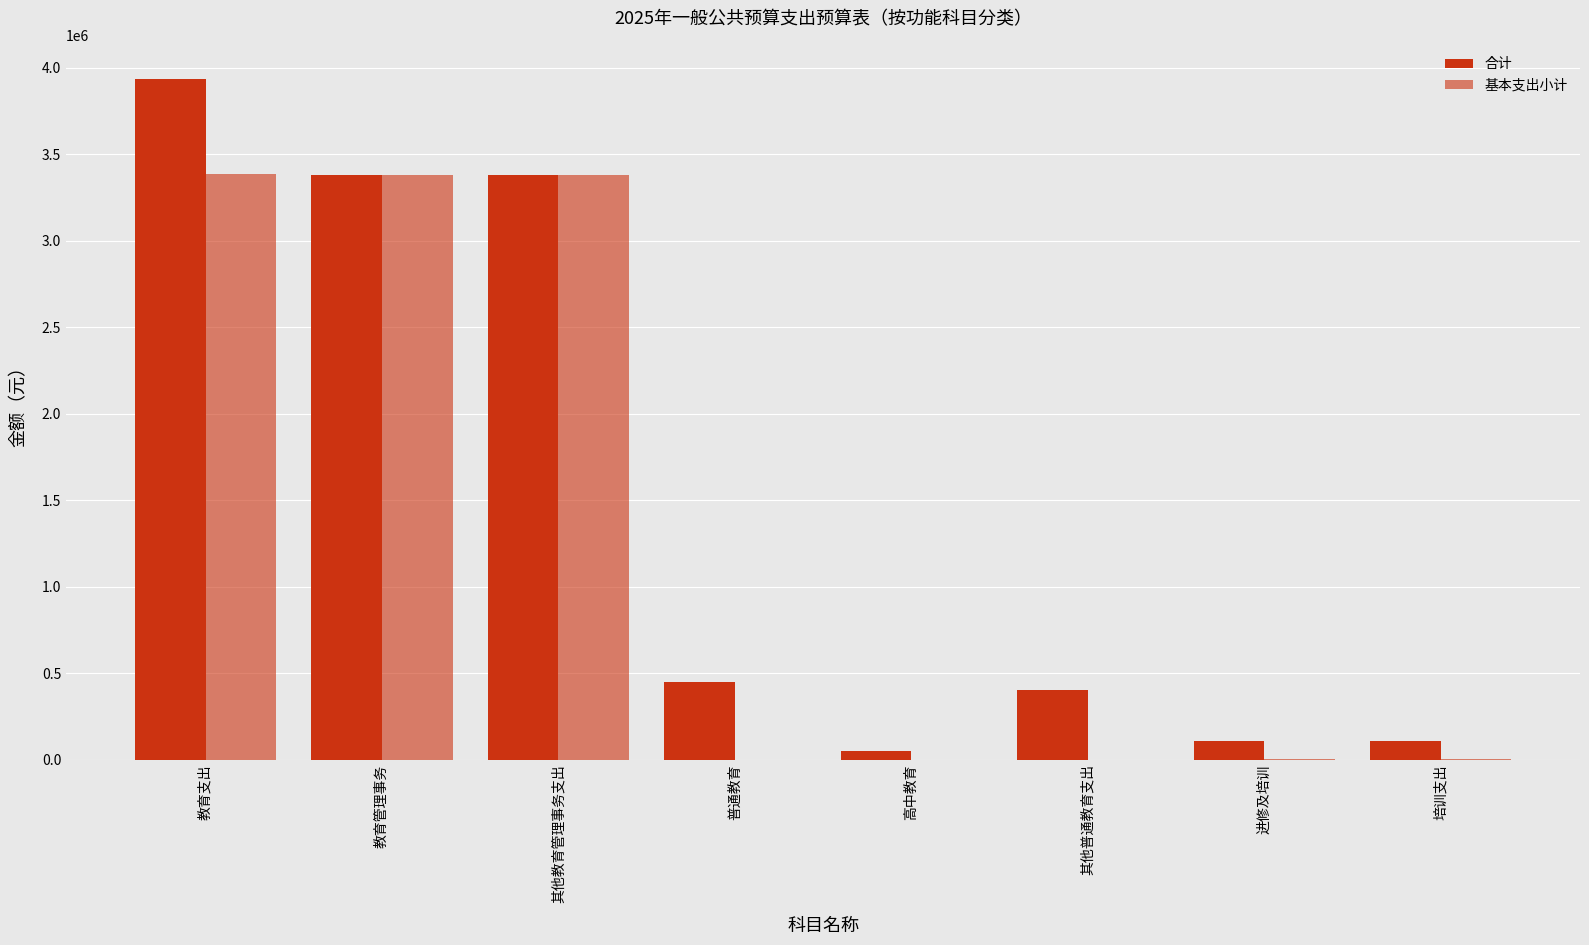

Count the number of categories in the chart.

8